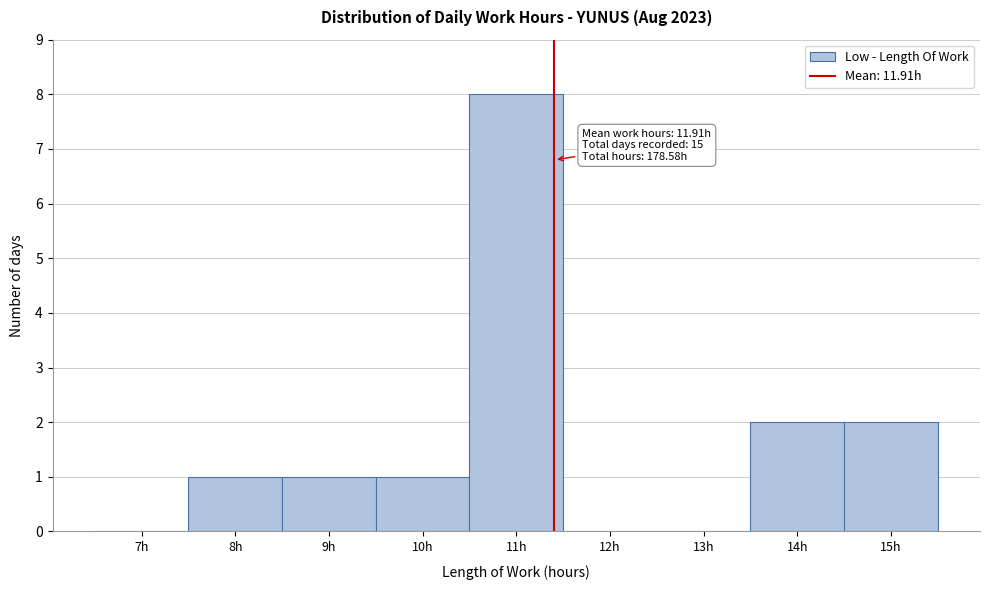

Reading right to left, what are all the values shown in this chart?

15h=2	14h=2	13h=0	12h=0	11h=8	10h=1	9h=1	8h=1	7h=0